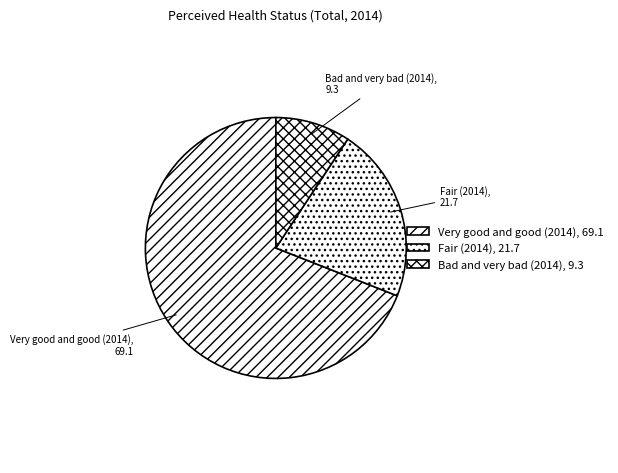

How many slices are in this pie chart?

3